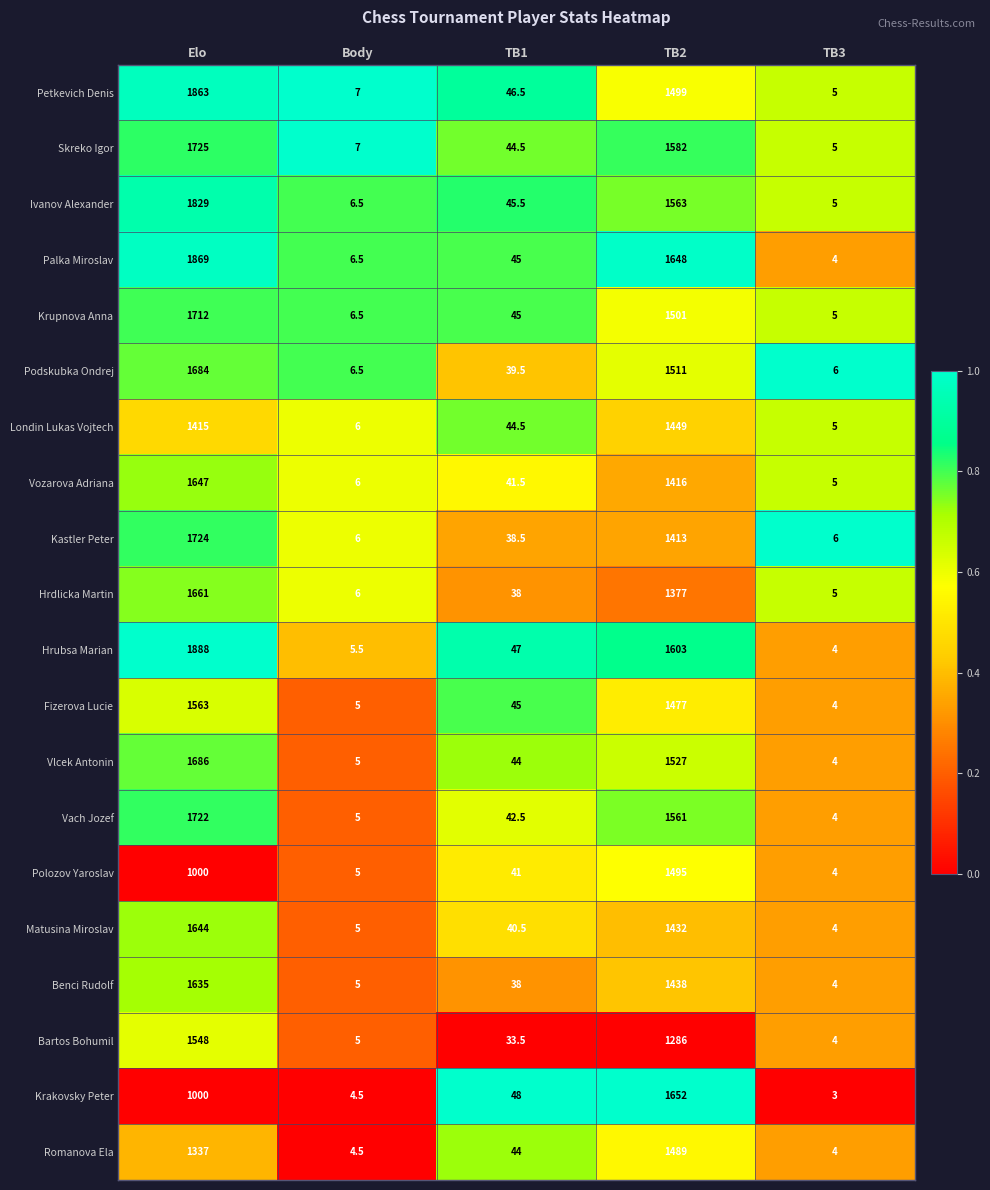

Which series changed the most between Body and TB2?

Krakovsky Peter